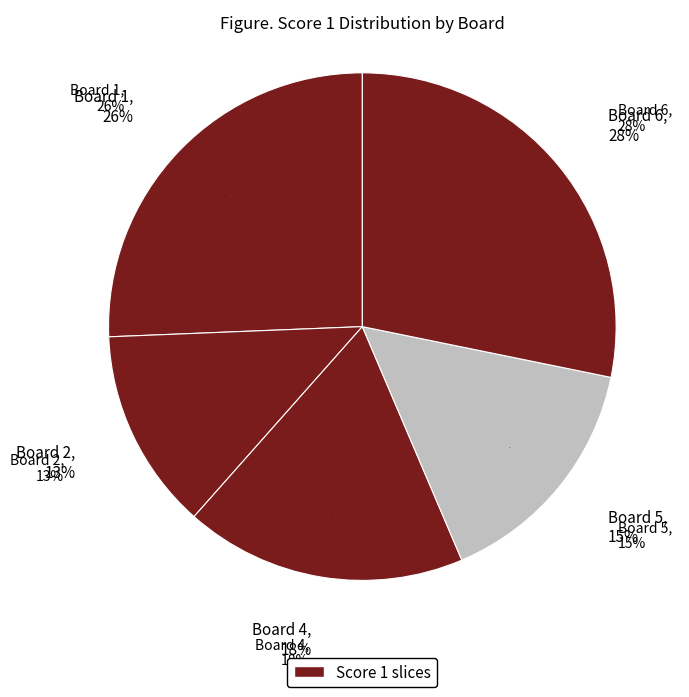

To the nearest percent, what is the combined percentage of 3 and 6?

28%